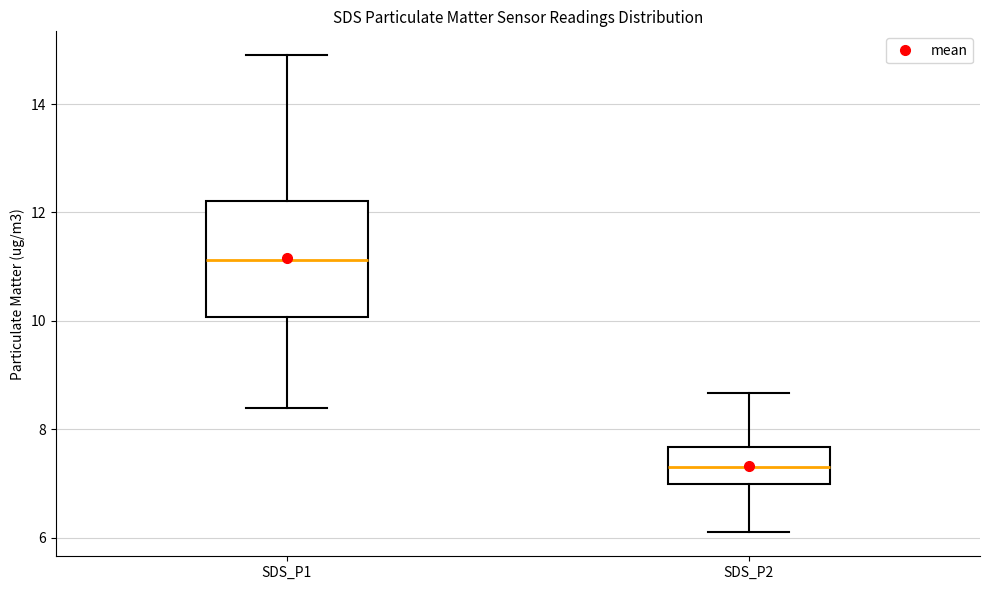

Where is the upper edge of the box for SDS_P1 on the y-axis? The values are not printed on the chart, so give them approximately, as read against the axis.

12.2